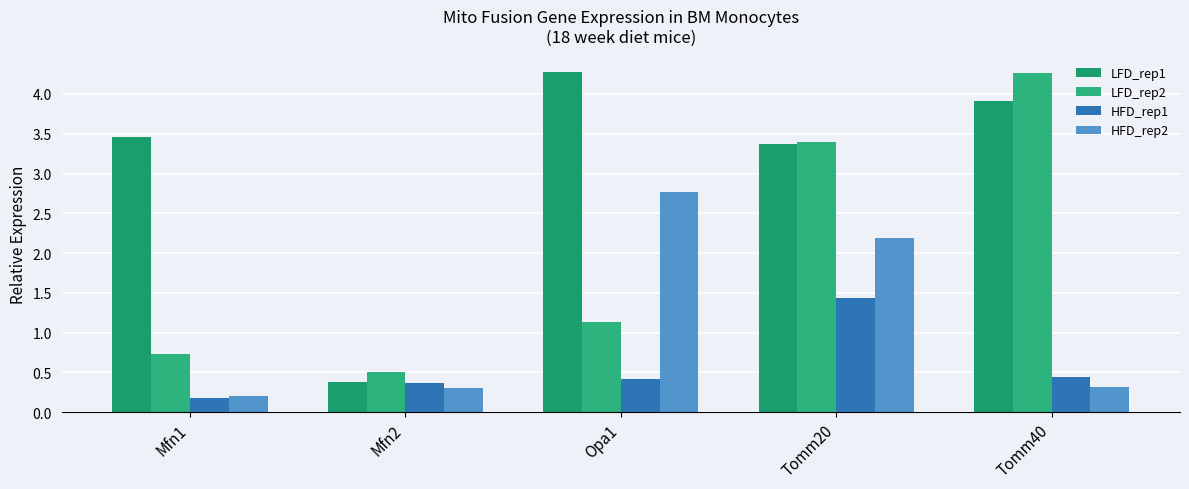

How many categories are shown in the chart?

5